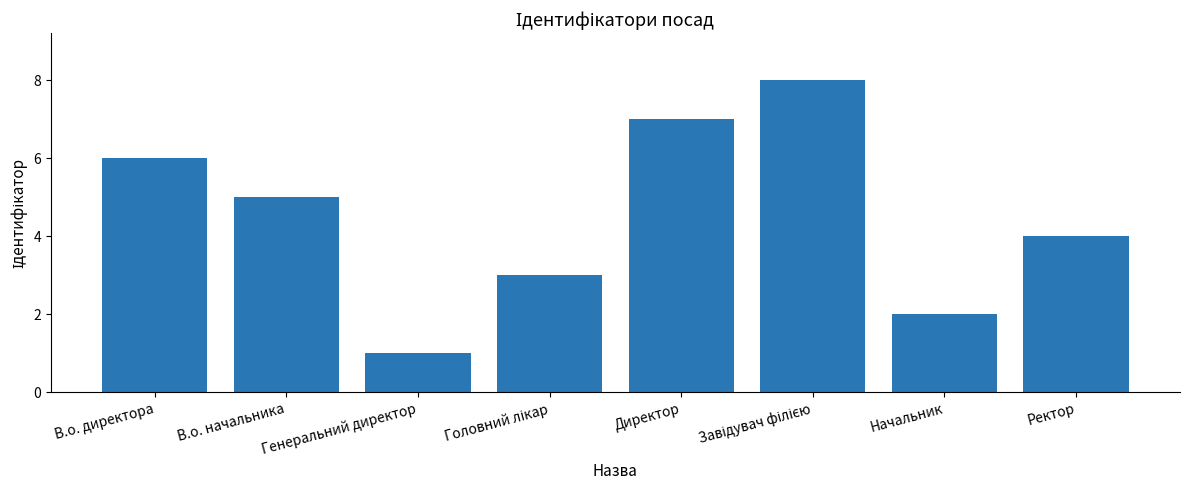

What position from the right is Начальник?

2